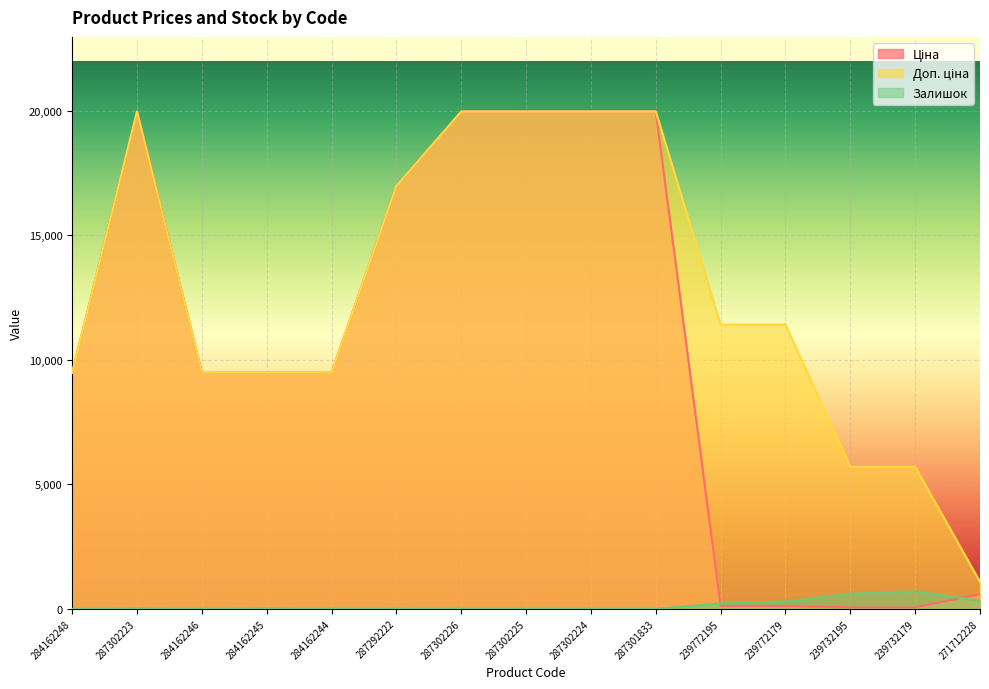

What is the difference between the highest and lowest values at 287302225?

19964.2